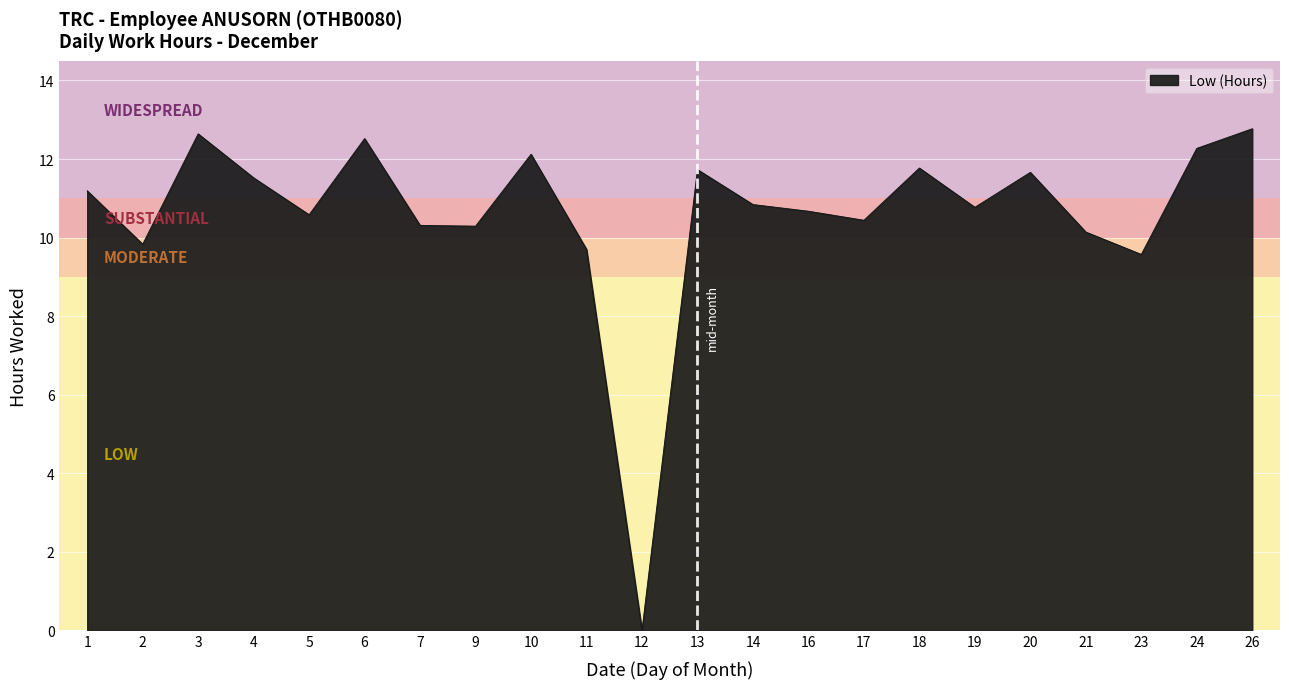

What is the maximum value shown in the chart?

12.8